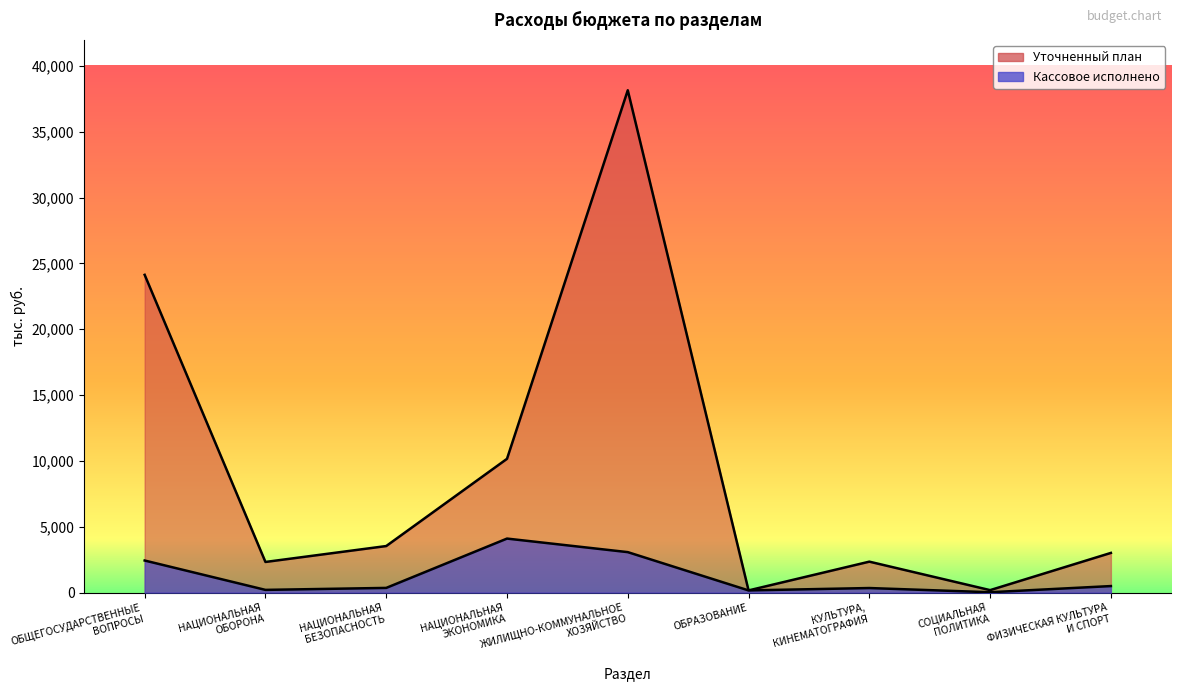

True or false: Уточненный план and Кассовое исполнено cross at least once.

False